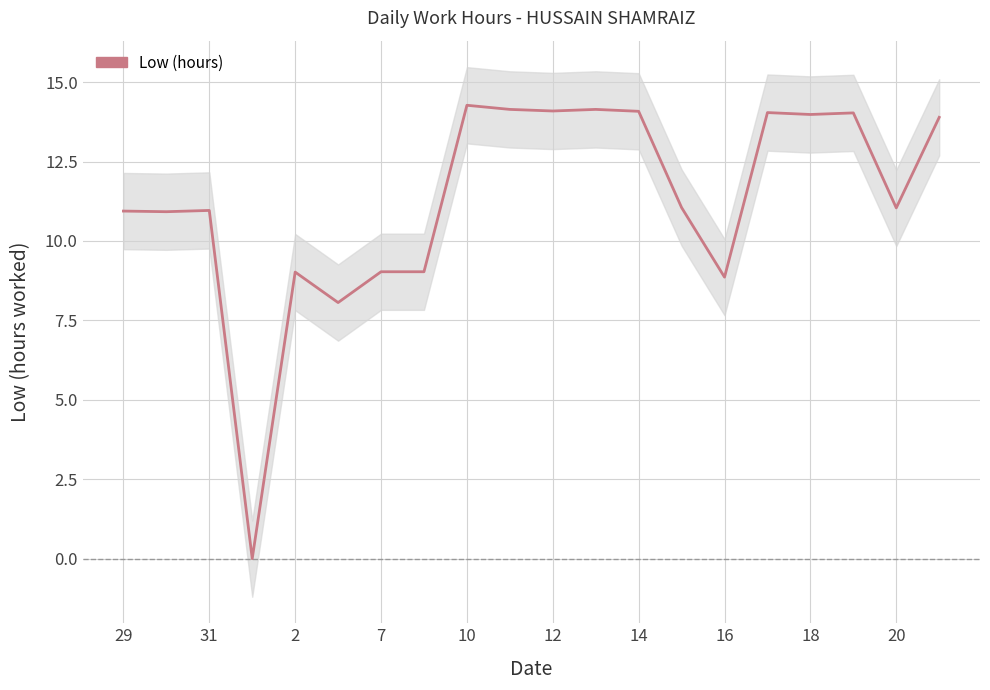

How many lines are shown in the chart?

1